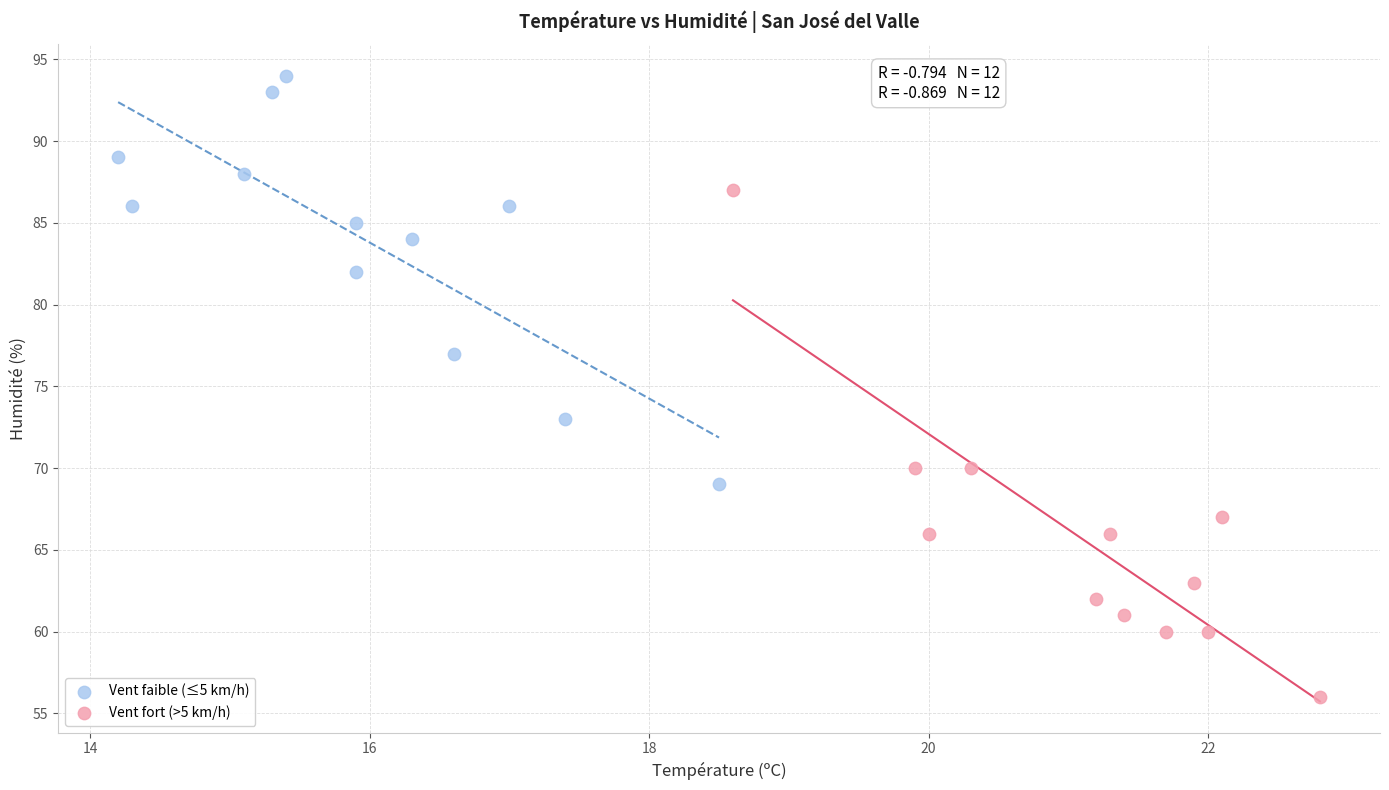

Which series reaches the maximum Y coordinate?

Vent faible (≤5 km/h)